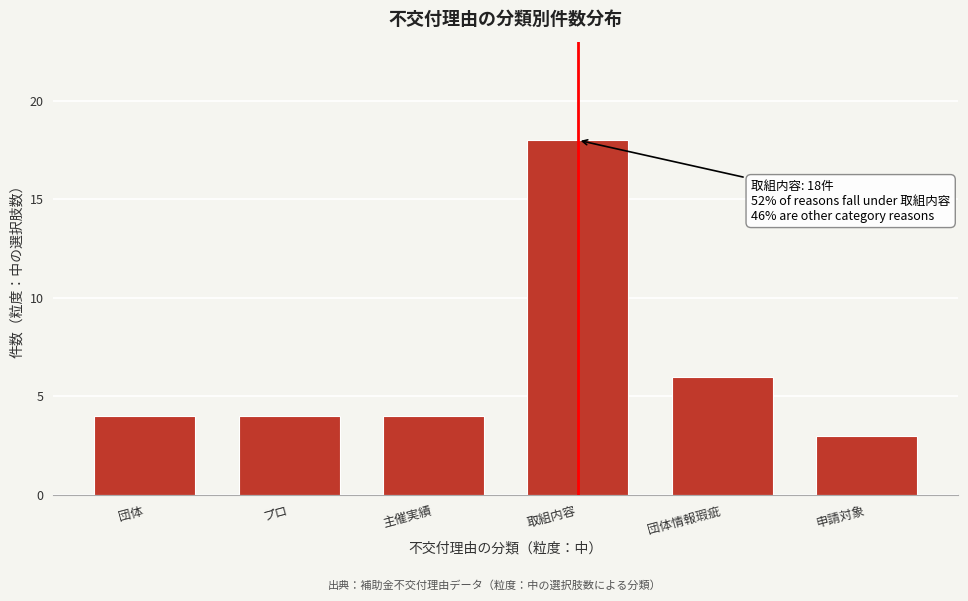

Reading left to right, transcribe all the data shown in this chart.

4	4	4	18	6	3